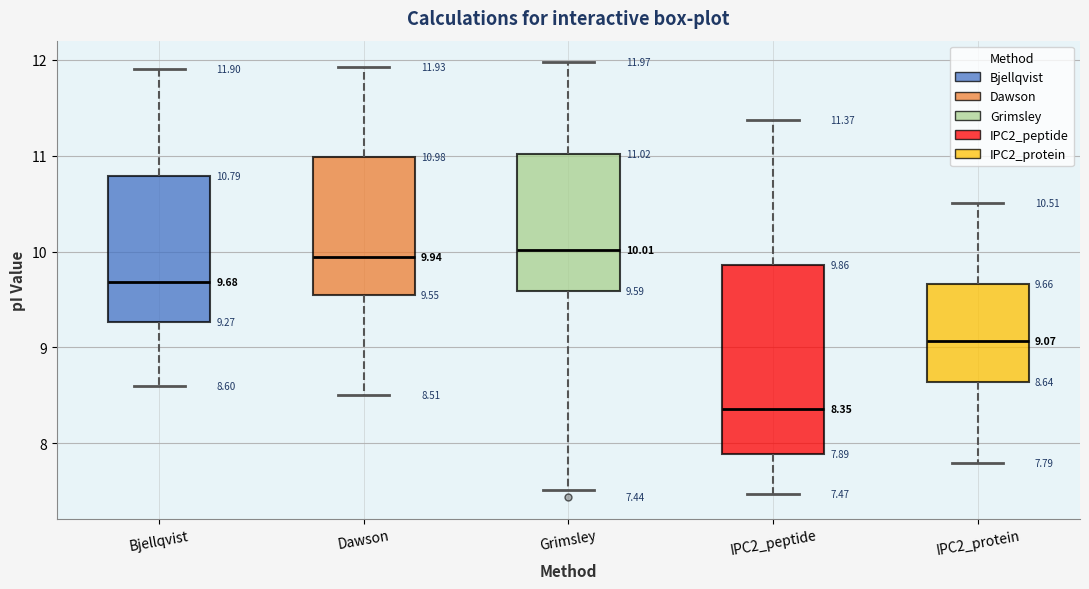

Which box is the tallest, from its lower edge to its upper edge?

IPC2_peptide